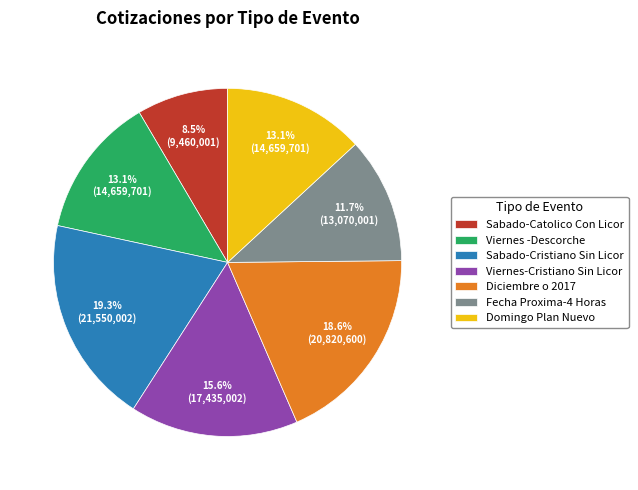

Which slice is the largest?

Sabado-Cristiano Sin Licor